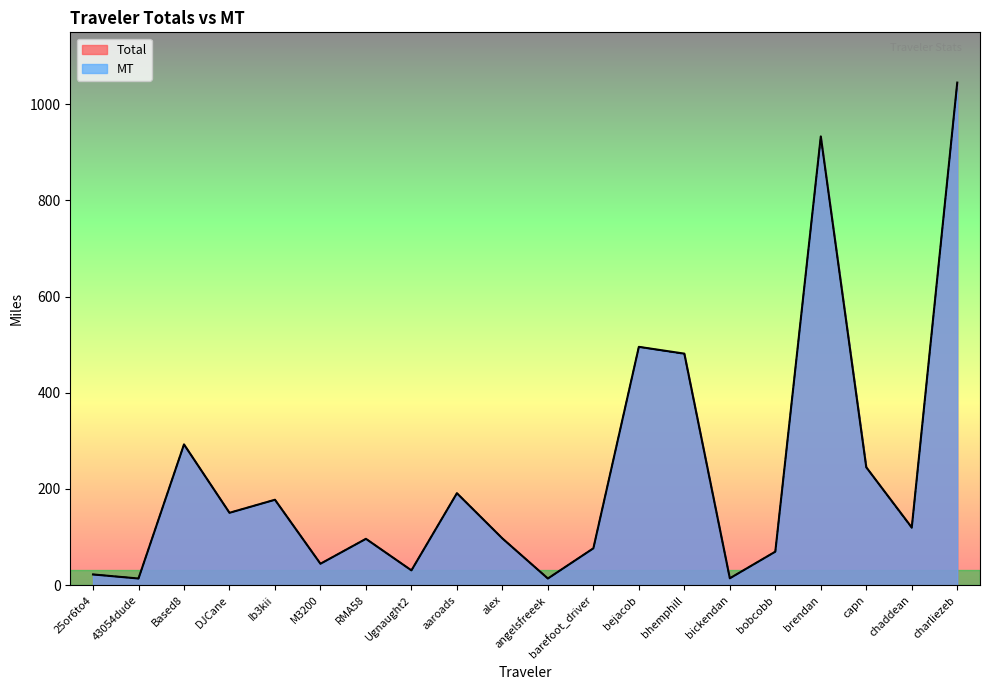

True or false: MT and Total intersect in this chart.

False